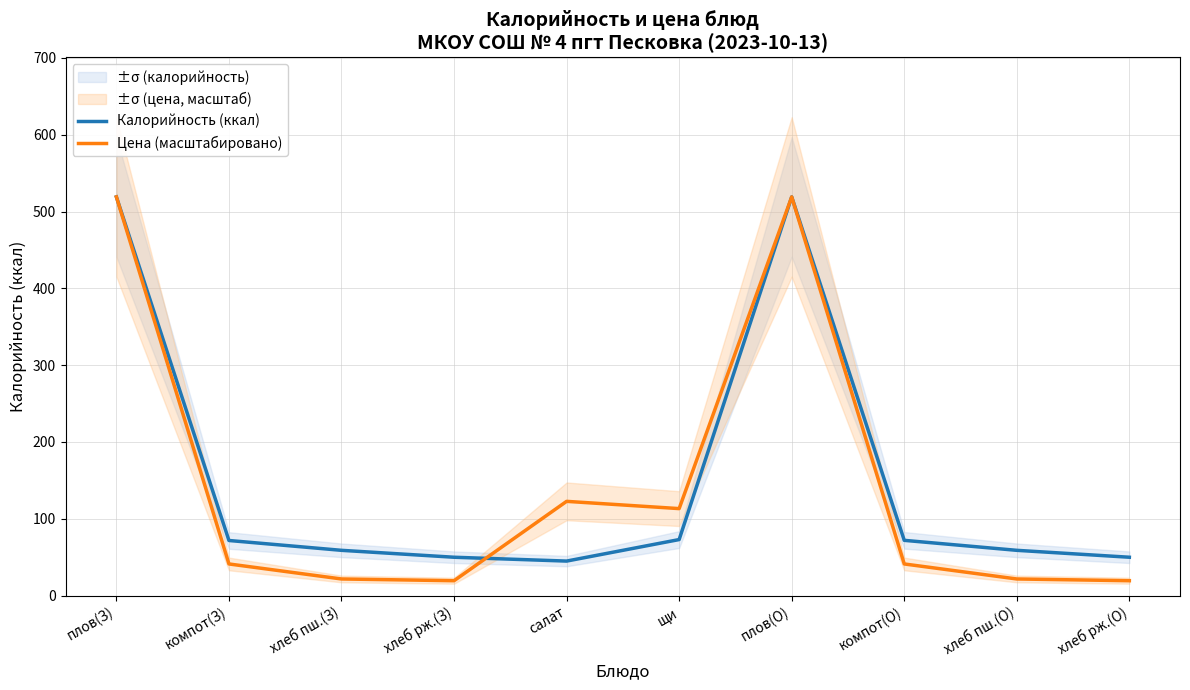

What value does the Калорийность (ккал) series have at хлеб рж.(О)?

50.0